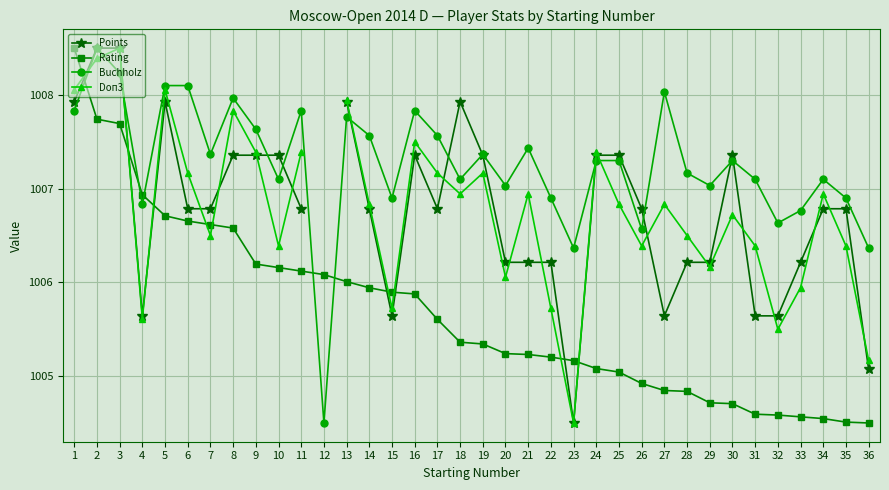

Where is the first local minimum for Buchholz?

4